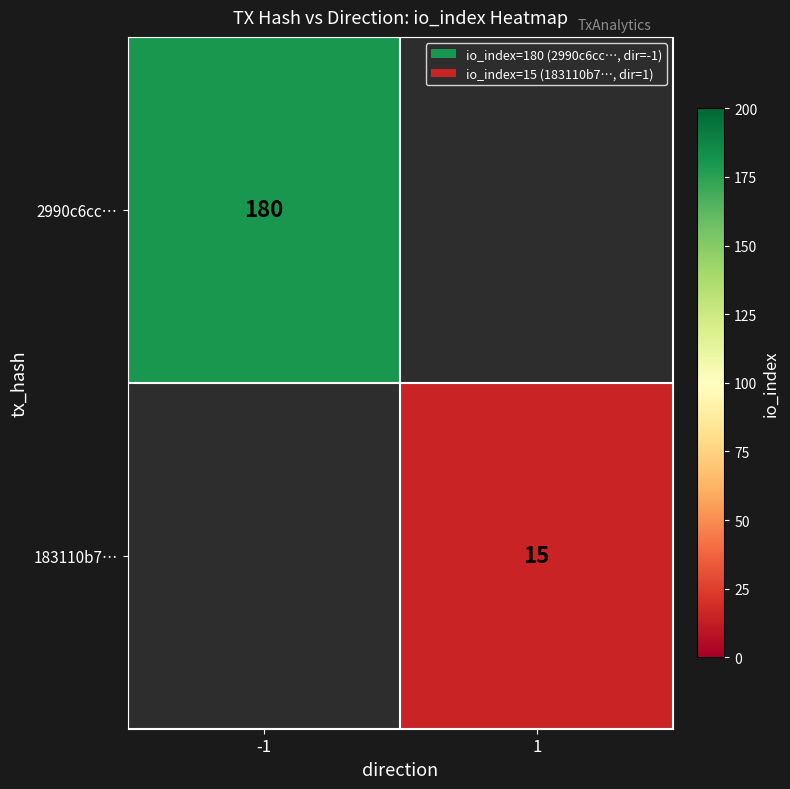

Is the value of 2990c6cc… at -1 greater than the value of 183110b7… at 1?

Yes